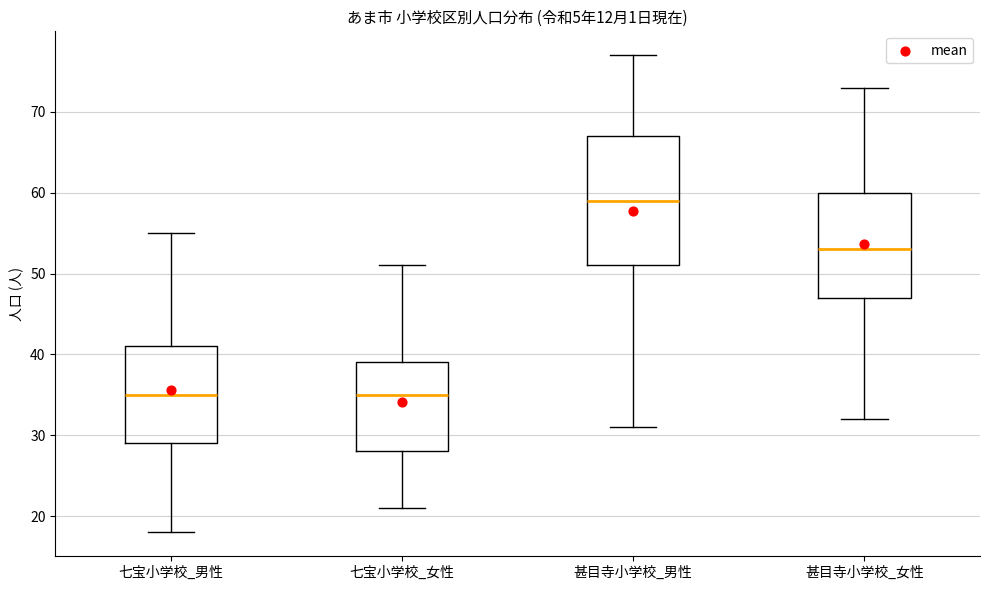

Reading left to right, read every box against the y-axis: the position of its median line, the range the box covers, and the ends of its whiskers. The values are not printed on the chart, so give them approximately, as read against the axis.

七宝小学校_男性: median 35, box 29 to 41, whiskers 18 to 55
七宝小学校_女性: median 35, box 28 to 39, whiskers 21 to 51
甚目寺小学校_男性: median 59, box 51 to 67, whiskers 31 to 77
甚目寺小学校_女性: median 53, box 47 to 60, whiskers 32 to 73